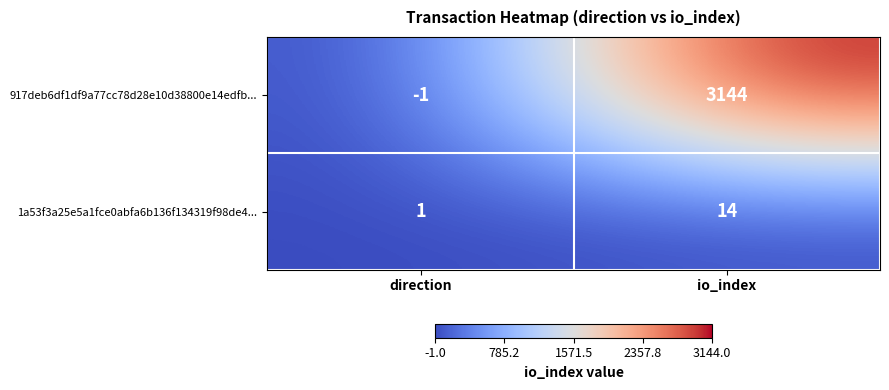

Reading left to right, list all the values displayed in this chart.

917deb6df1df9a77cc78d28e10d38800e14edfb...: direction=-1	io_index=3144
1a53f3a25e5a1fce0abfa6b136f134319f98de4...: direction=1	io_index=14